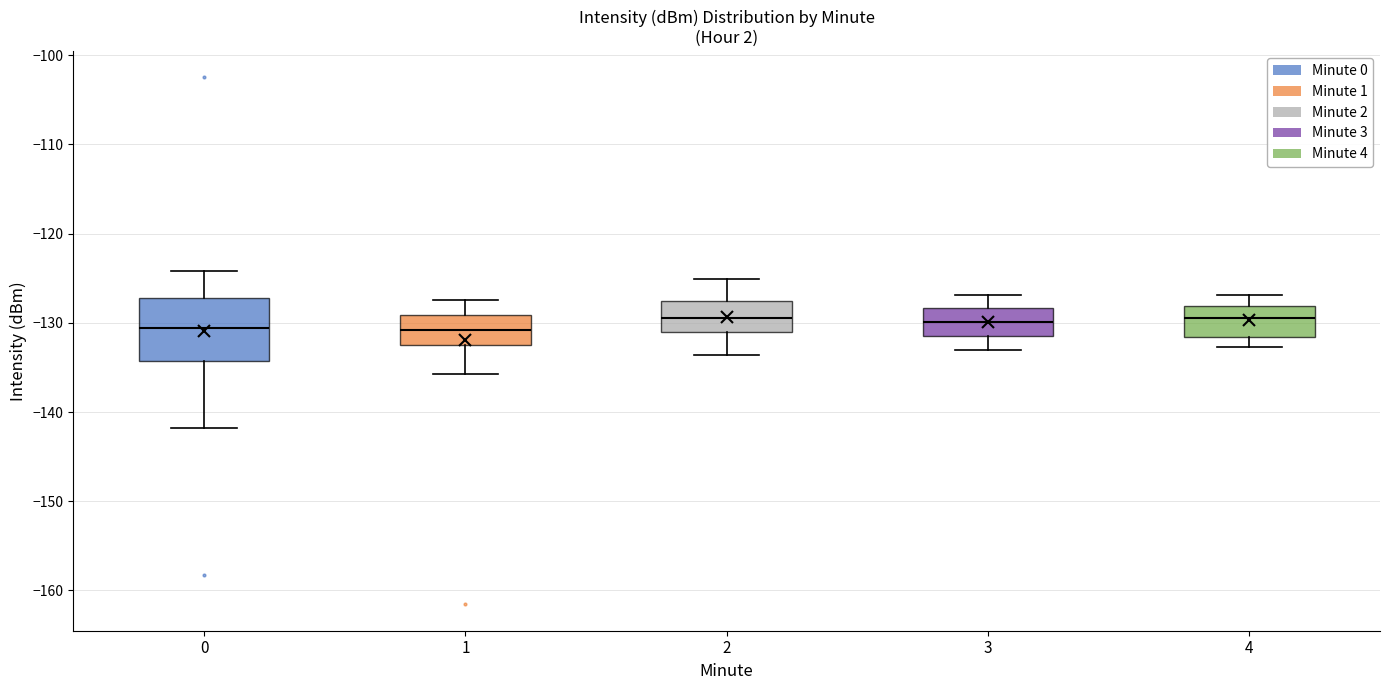

Reading left to right, transcribe this box plot: for each box, give where its median line is, the range the box spans, and where its two whiskers end, as read against the y-axis. The values are not printed on the chart, so give them approximately, as read against the axis.

0: median -131, box -134 to -127, whiskers -142 to -124
1: median -131, box -133 to -129, whiskers -136 to -127
2: median -129, box -131 to -128, whiskers -134 to -125
3: median -130, box -131 to -128, whiskers -133 to -127
4: median -129, box -132 to -128, whiskers -133 to -127